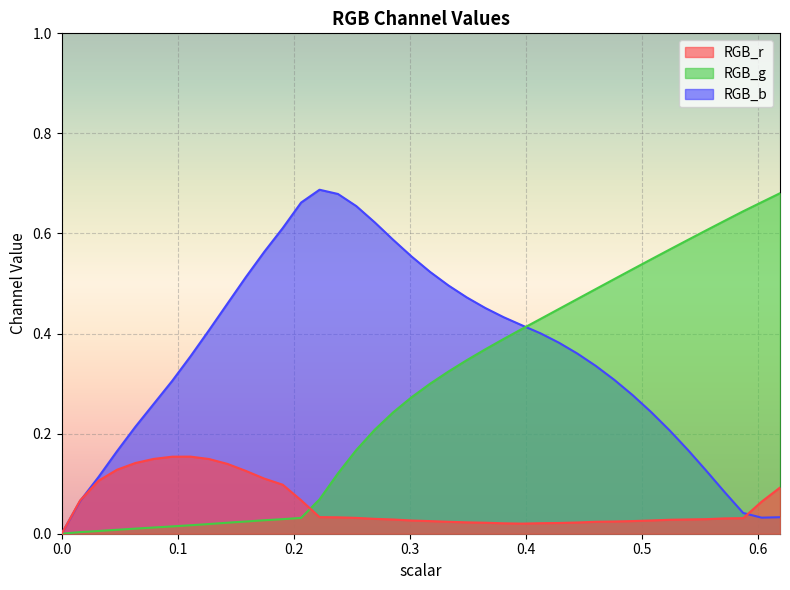

What are all the series names shown in the legend?

RGB_r, RGB_g, RGB_b